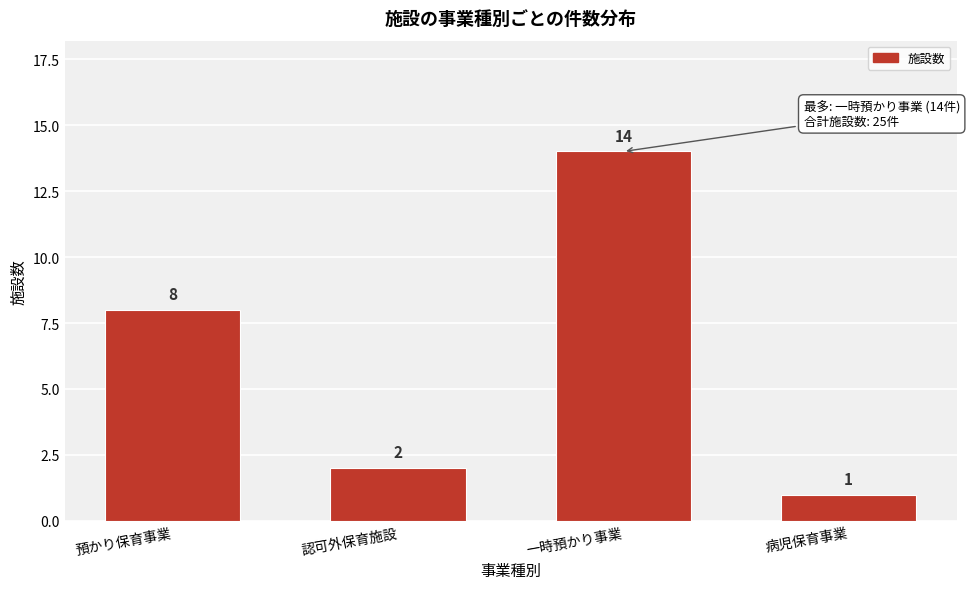

Reading left to right, what are all the values shown in this chart?

8	2	14	1